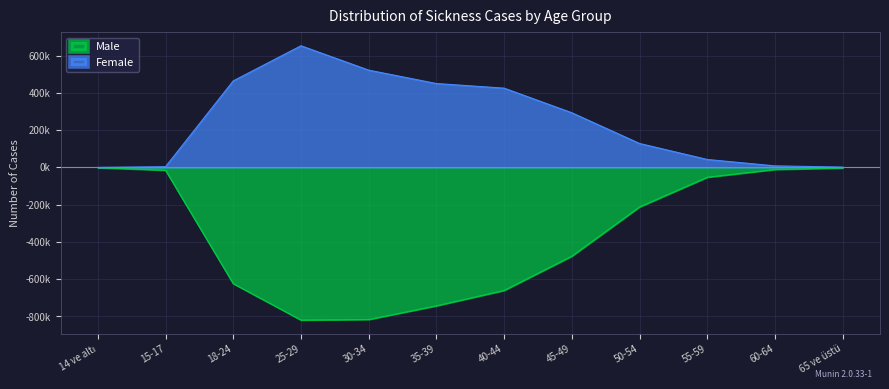

Reading left to right, what are all the values shown in this chart?

Male: -1.2	-15.3	-623.8	-819.0	-816.1	-742.6	-660.2	-476.2	-212.1	-52.9	-11.1	-3.1
Female: 0.2	3.8	464.1	652.5	521.8	449.9	425.1	293.0	128.2	42.4	8.1	1.7